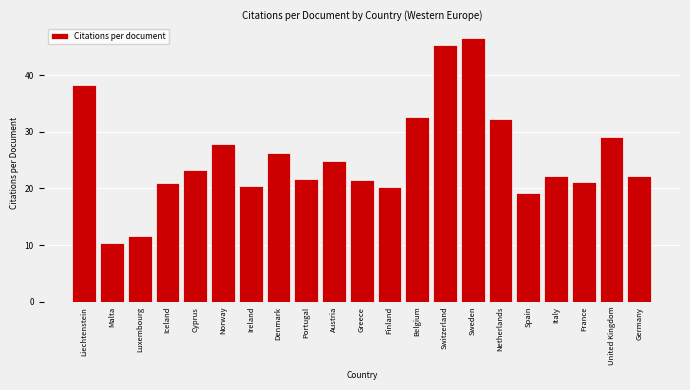

Which has a higher value, Austria or Denmark?

Denmark